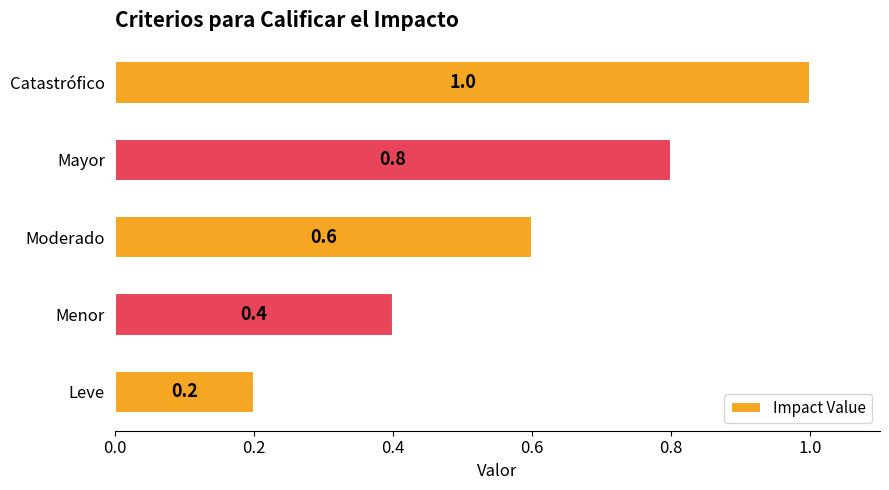

What is the change in value from Leve to Menor?

+0.2